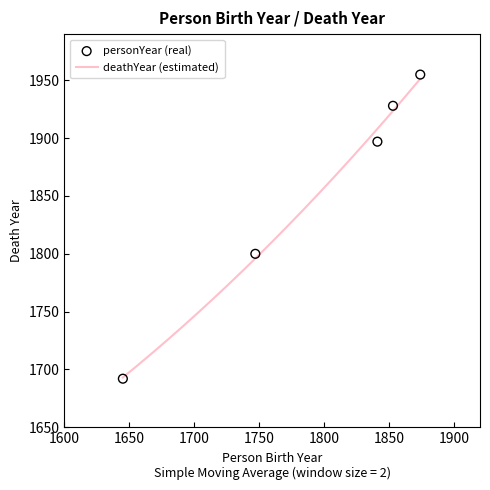

Which series reaches the maximum Y coordinate?

deathYear